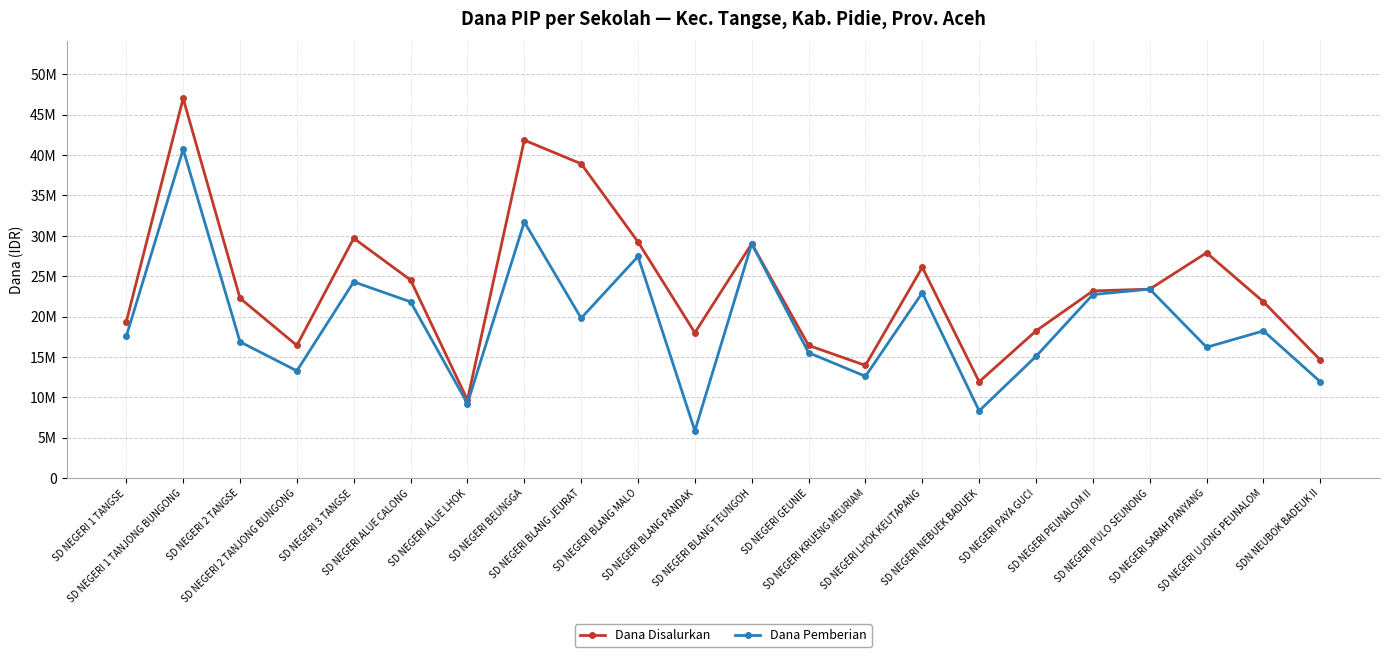

True or false: Dana Disalurkan and Dana Pemberian cross at least once.

False